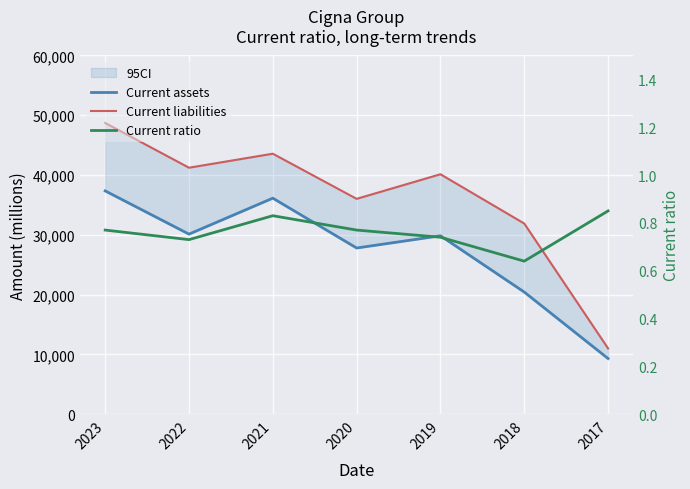

What is the value of the Current ratio point at the 5th from the left?

0.7